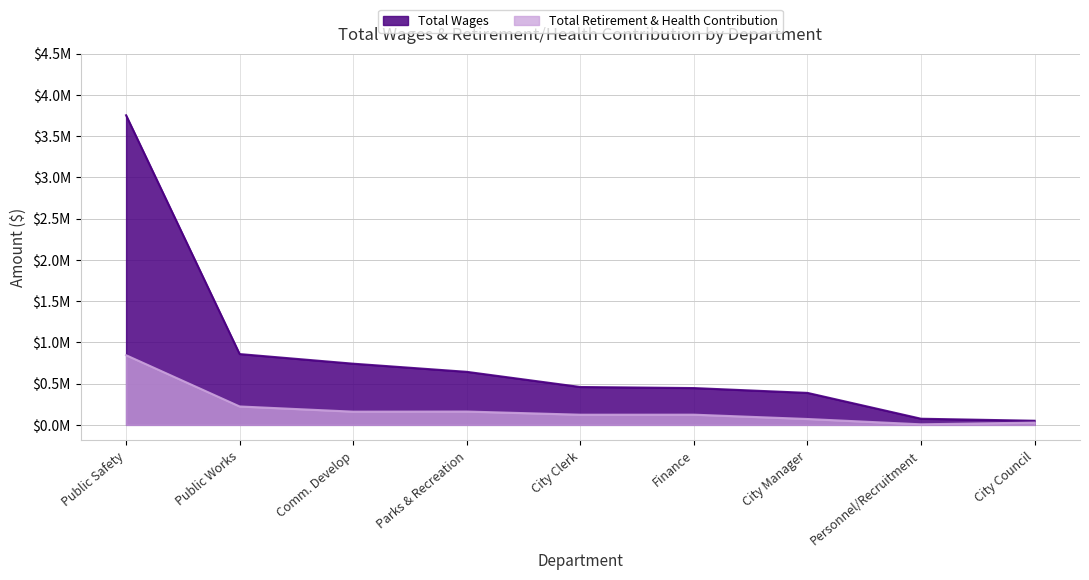

What are all the series names shown in the legend?

Total Wages, Total Retirement & Health Contribution